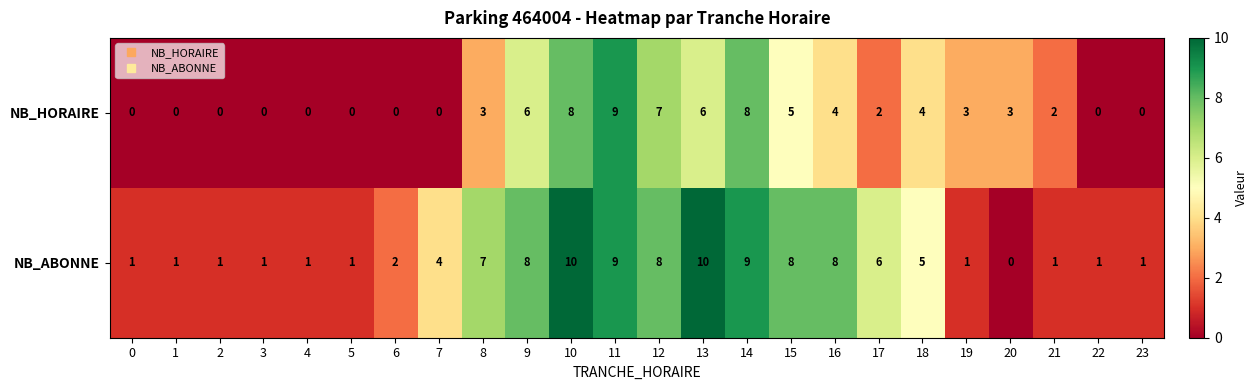

Which series has the largest range (max minus min)?

NB_ABONNE